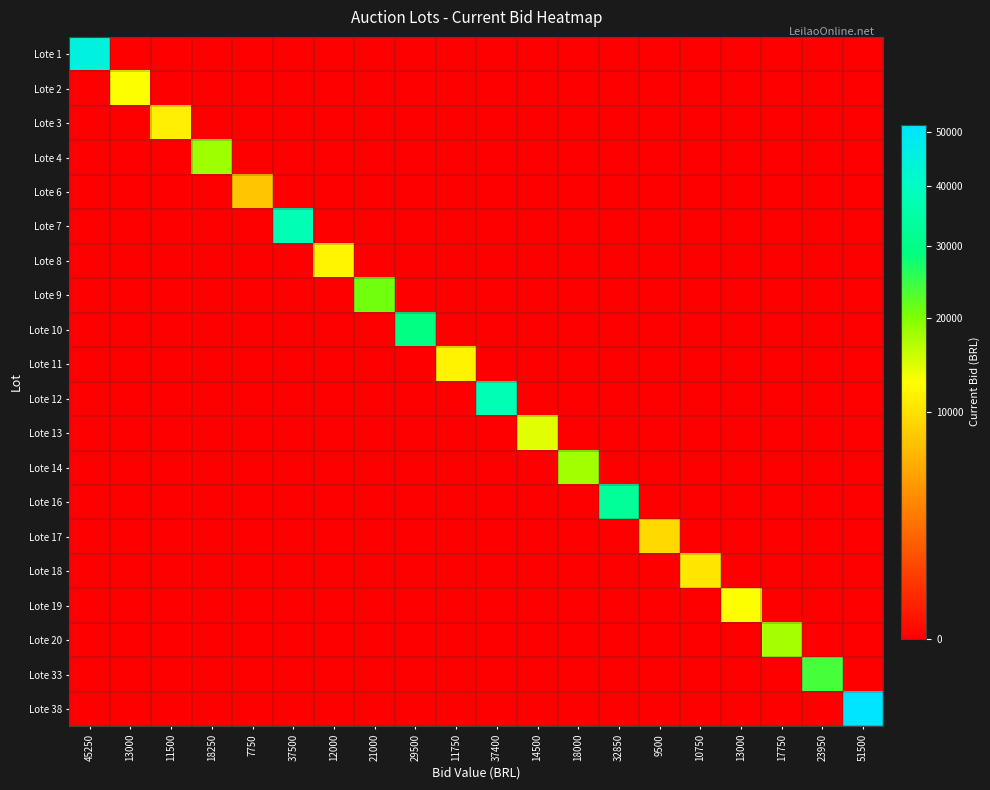

At how many categories does at least one series exceed 51482?

1